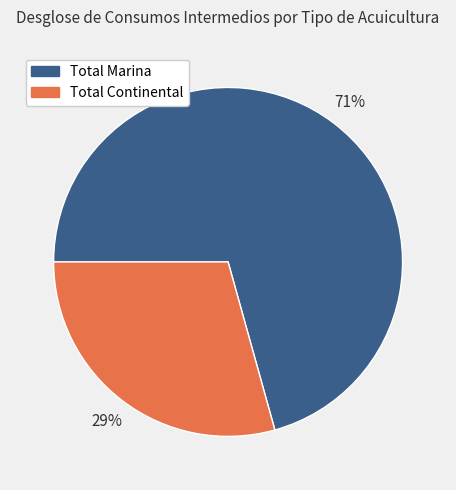

Do Total Marina and Total Continental together represent more than half of the pie?

Yes